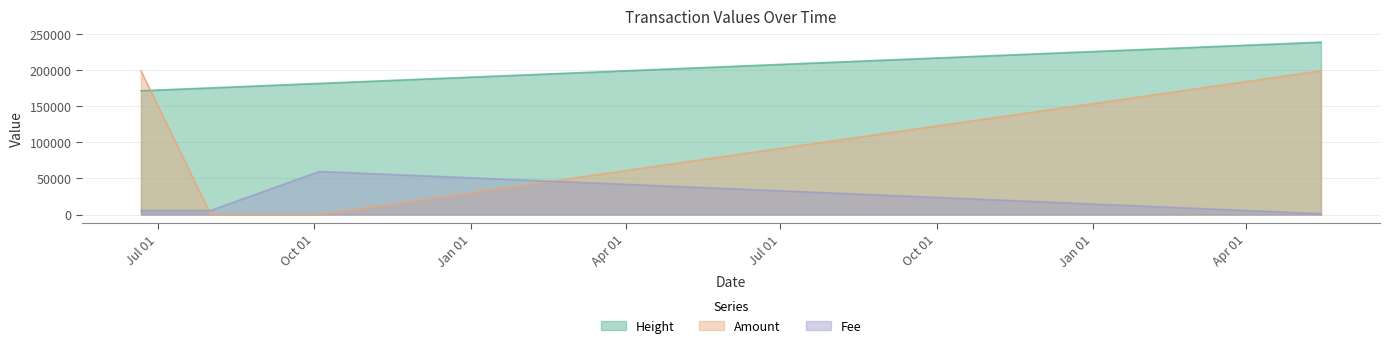

List the series in order of their overall mean, highest first.

Height, Amount, Fee